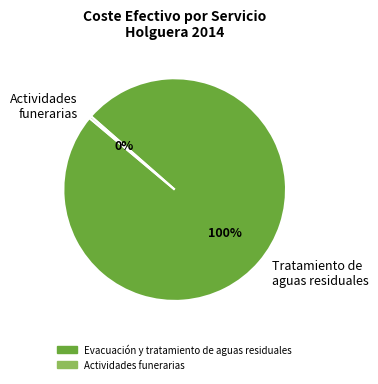

Is there a majority slice in this chart?

Yes